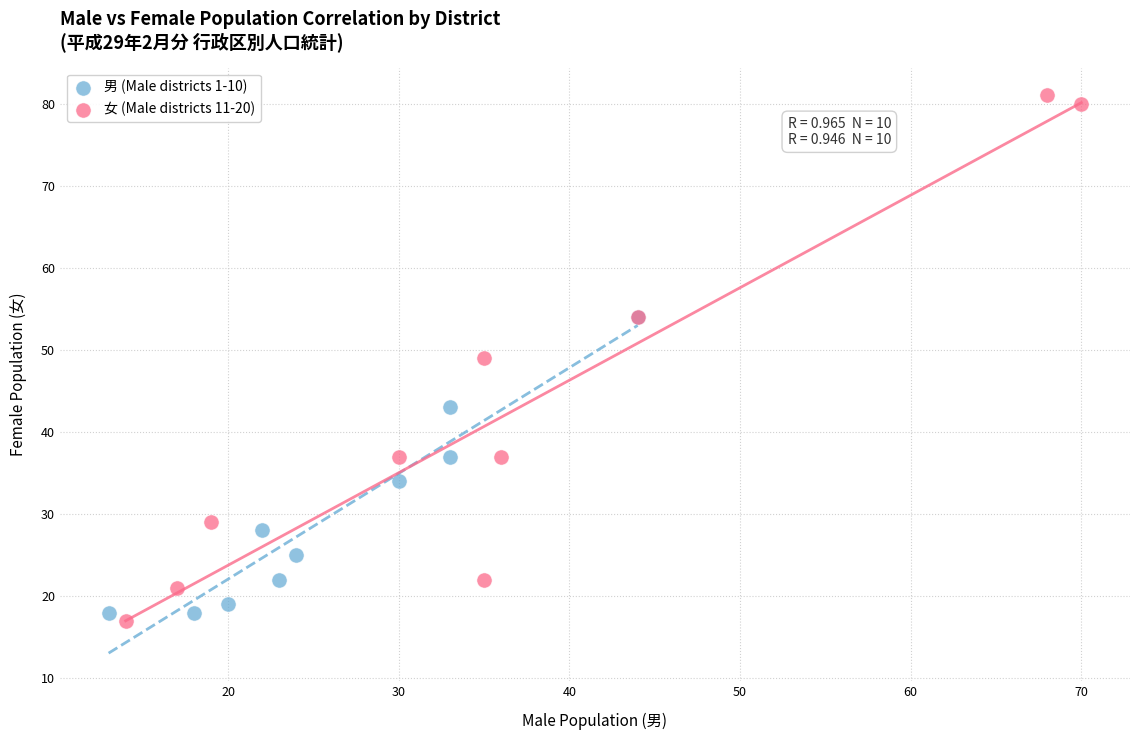

Which series contains the highest Y value?

女 (Male districts 11-20)